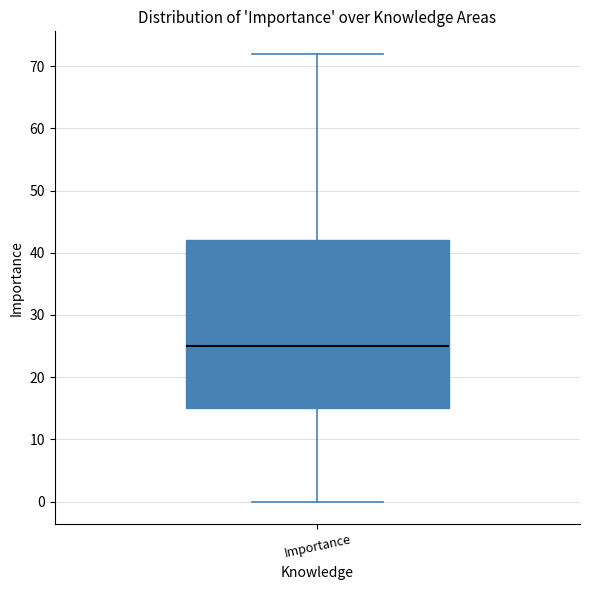

Where is the lower edge of the box for Importance on the y-axis? The values are not printed on the chart, so give them approximately, as read against the axis.

15